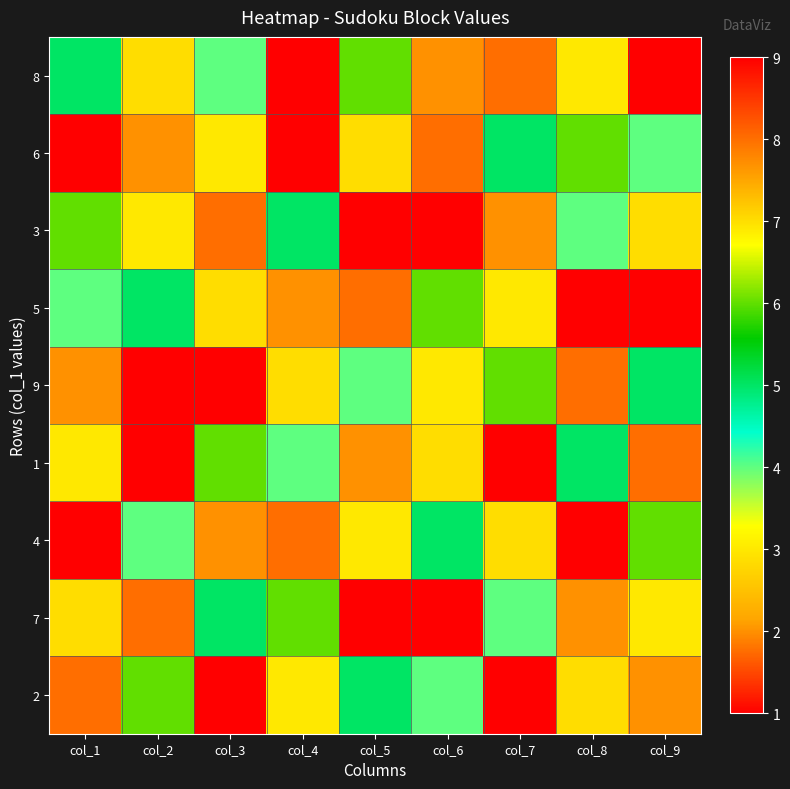

What is the minimum value shown in the chart?

1